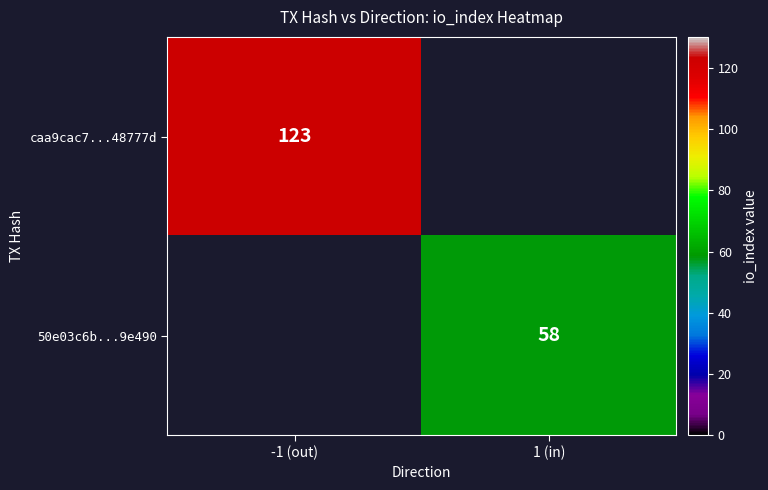

Count the number of categories in the chart.

2